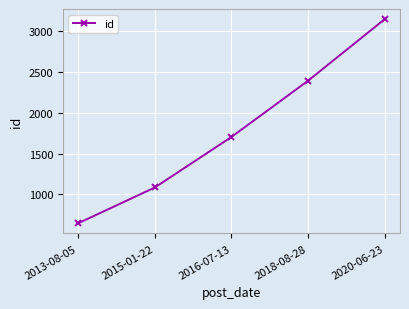

What is the value of the 5th point from the left?

3146